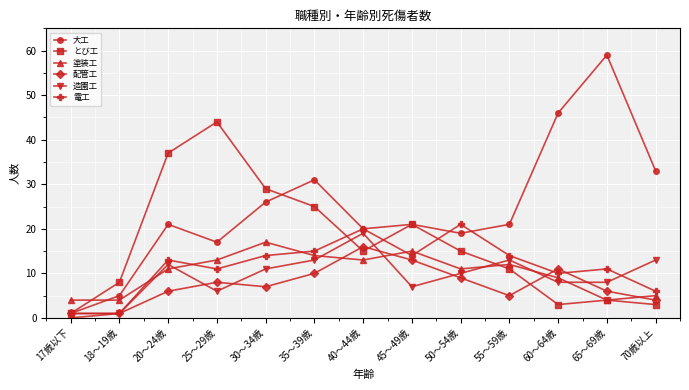

Does the chart have visible grid lines?

Yes